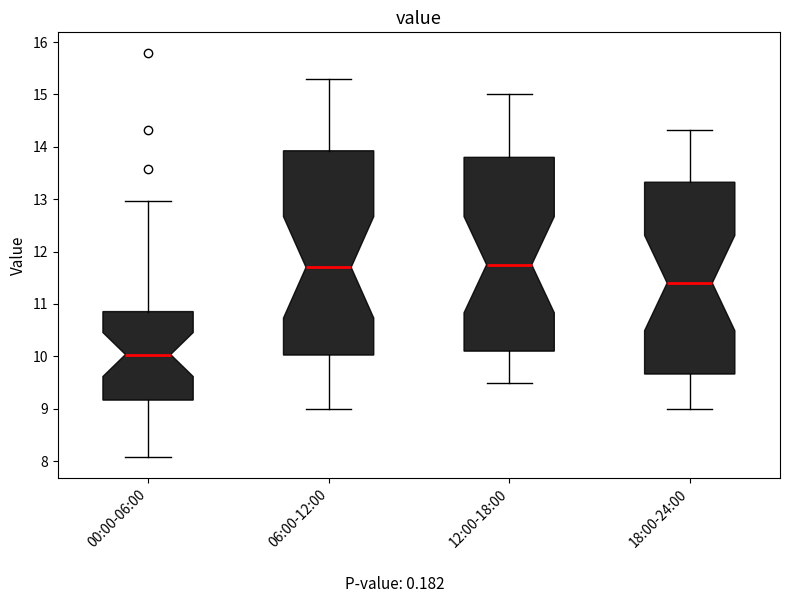

Reading left to right, transcribe this box plot: for each box, give where its median line is, the range the box spans, and where its two whiskers end, as read against the y-axis. The values are not printed on the chart, so give them approximately, as read against the axis.

00:00-06:00: median 10.0, box 9.2 to 10.9, whiskers 8.1 to 13.0
06:00-12:00: median 11.7, box 10.0 to 13.9, whiskers 9.0 to 15.3
12:00-18:00: median 11.8, box 10.1 to 13.8, whiskers 9.5 to 15.0
18:00-24:00: median 11.4, box 9.7 to 13.3, whiskers 9.0 to 14.3